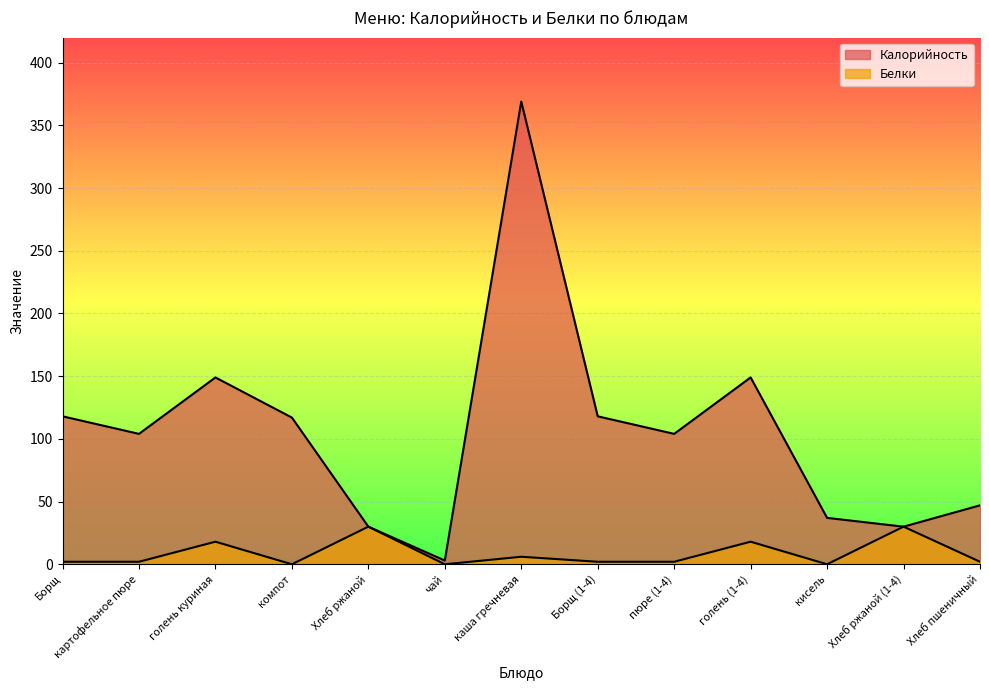

Is it true that Калорийность equals 369 at каша гречневая?

True